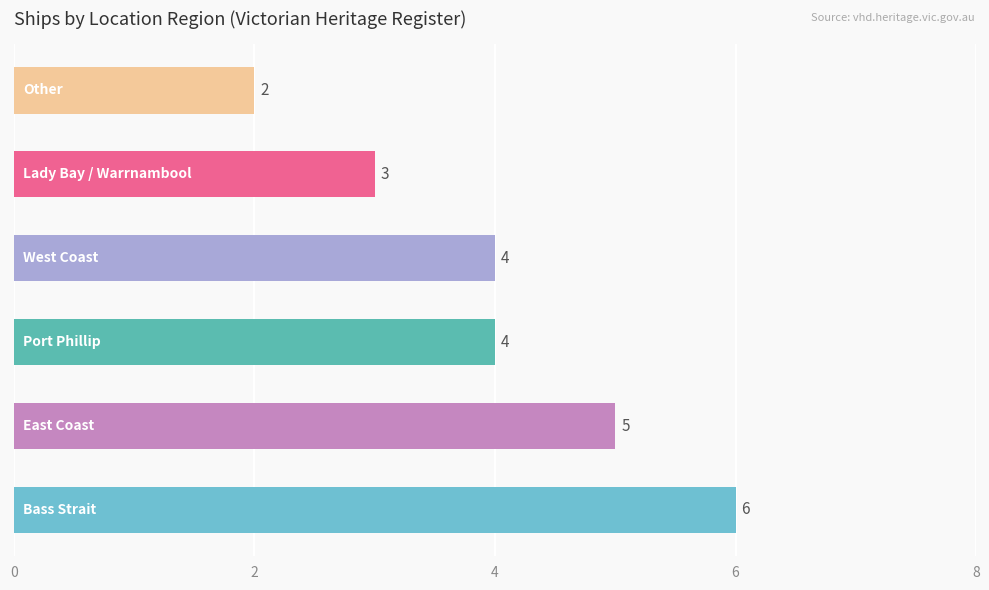

Reading bottom to top, what are all the values shown in this chart?

6	5	4	4	3	2